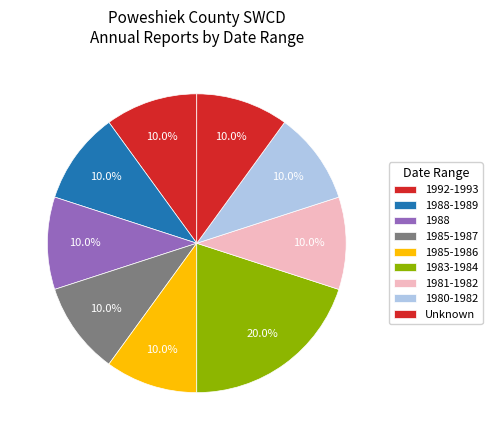

The 1988 slice represents 20% of the pie. True or false?

False